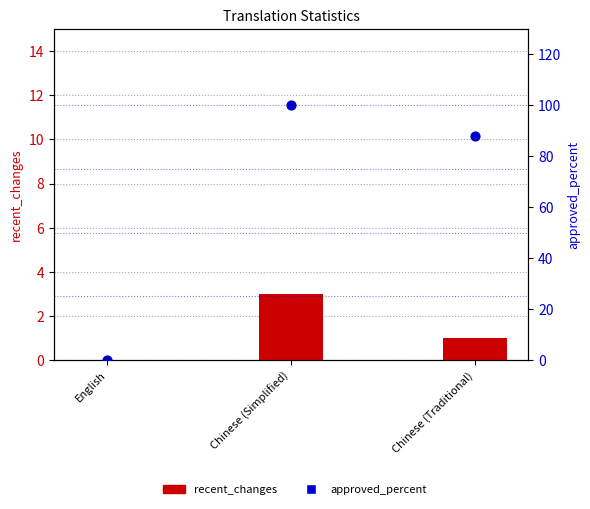

What are all the series names shown in the legend?

recent_changes, approved_percent